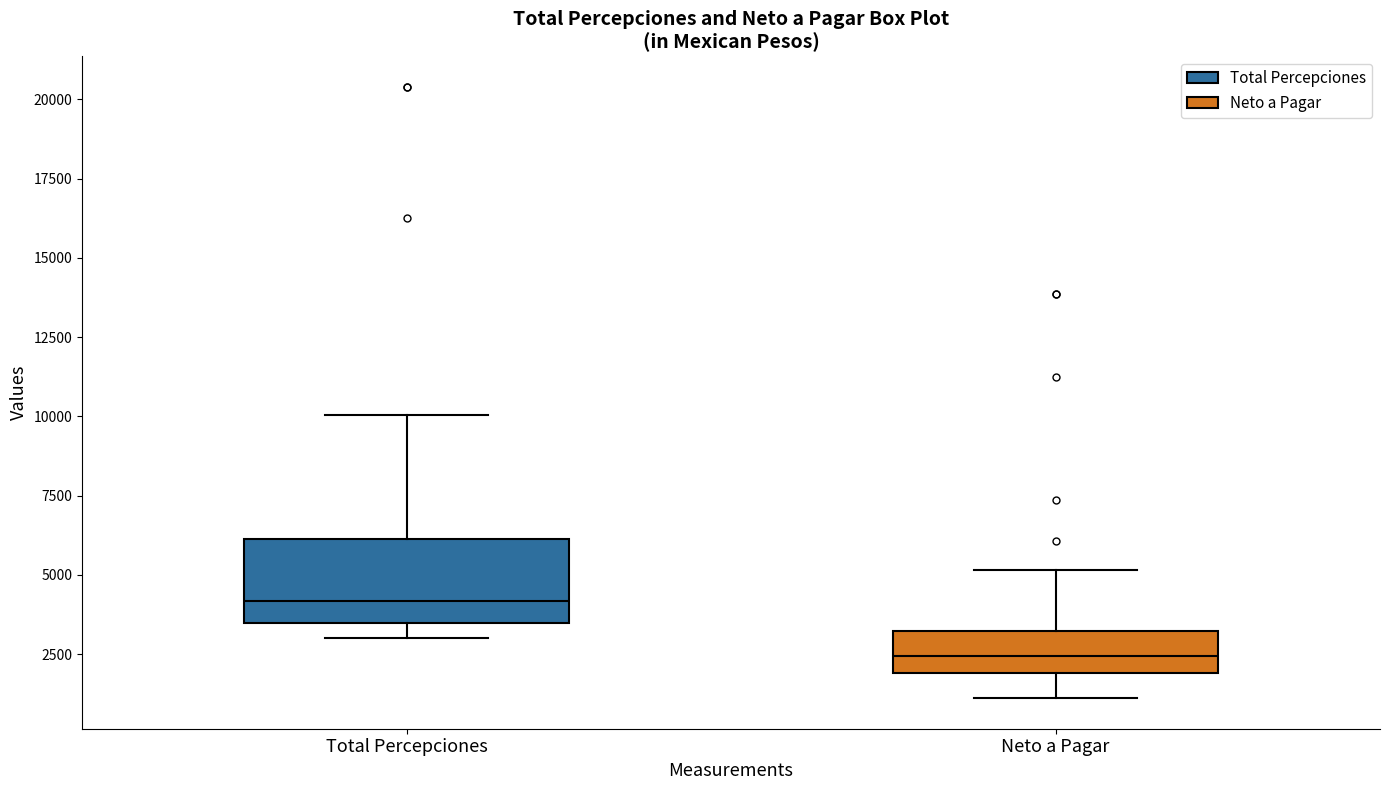

Reading left to right, transcribe this box plot: for each box, give where its median line is, the range the box spans, and where its two whiskers end, as read against the y-axis. The values are not printed on the chart, so give them approximately, as read against the axis.

Total Percepciones: median 4000, box 3500 to 6000, whiskers 3000 to 10000
Neto a Pagar: median 2500, box 2000 to 3000, whiskers 1000 to 5000